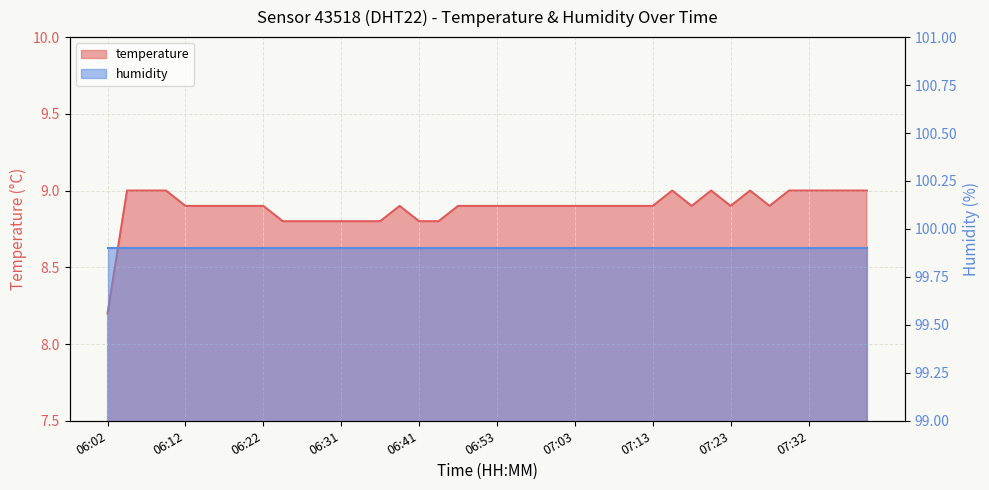

Which label corresponds to the largest value in the chart?

06:05